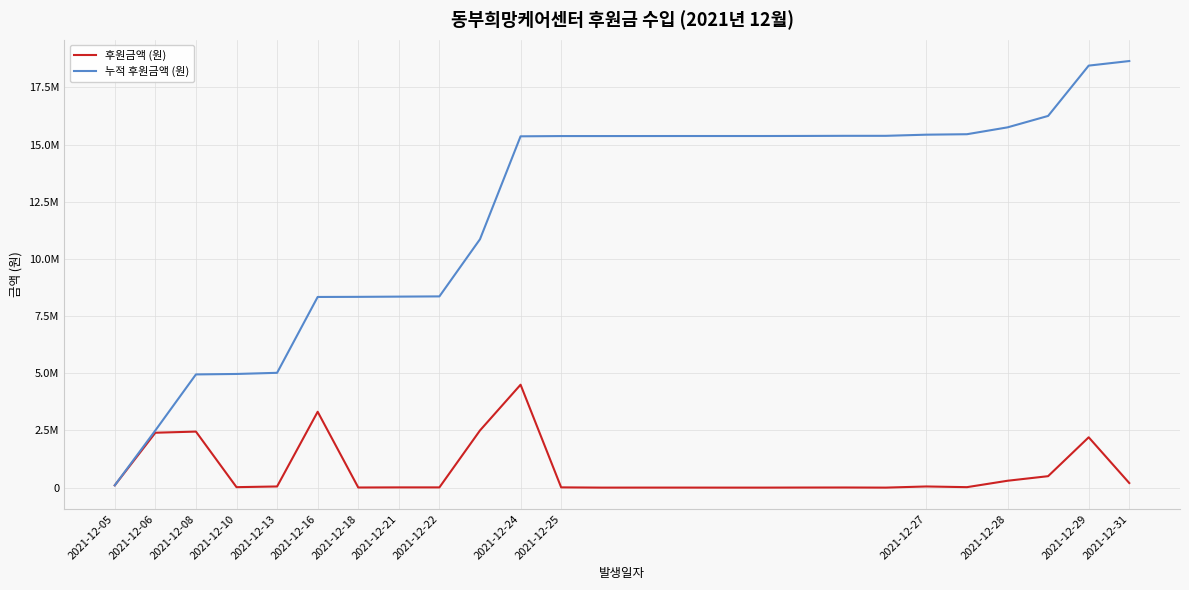

What are all the series names shown in the legend?

후원금액 (원), 누적 후원금액 (원)